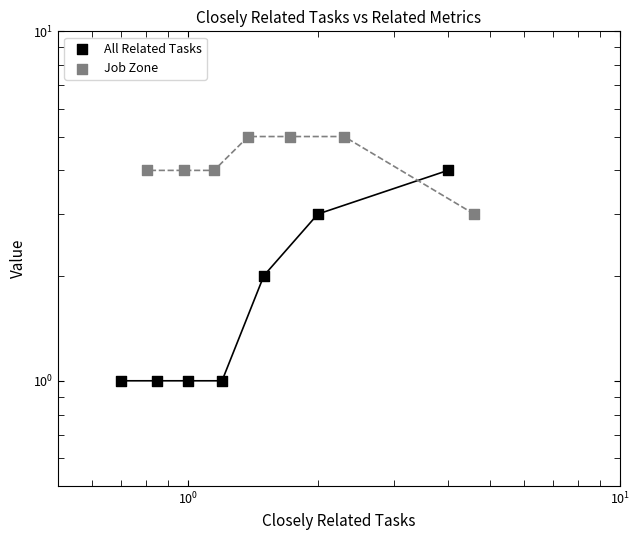

What are all the series names shown in the legend?

All Related Tasks, Job Zone